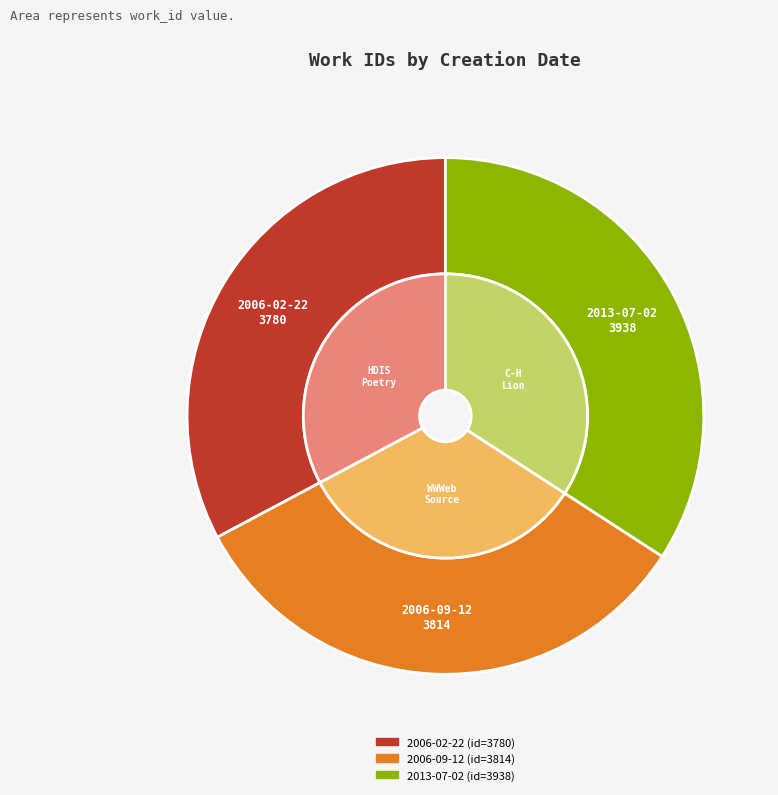

The 2006-09-12 slice represents 33% of the pie. True or false?

True